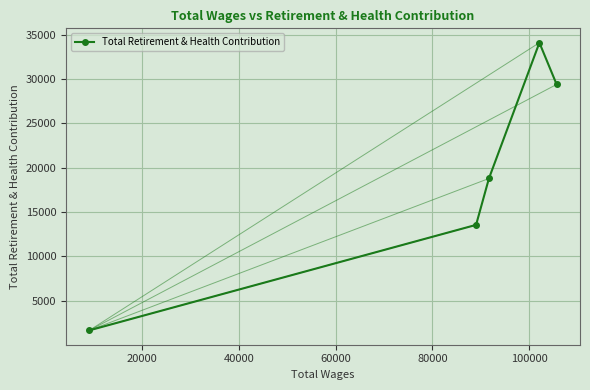

What is the sum of all values?

97462